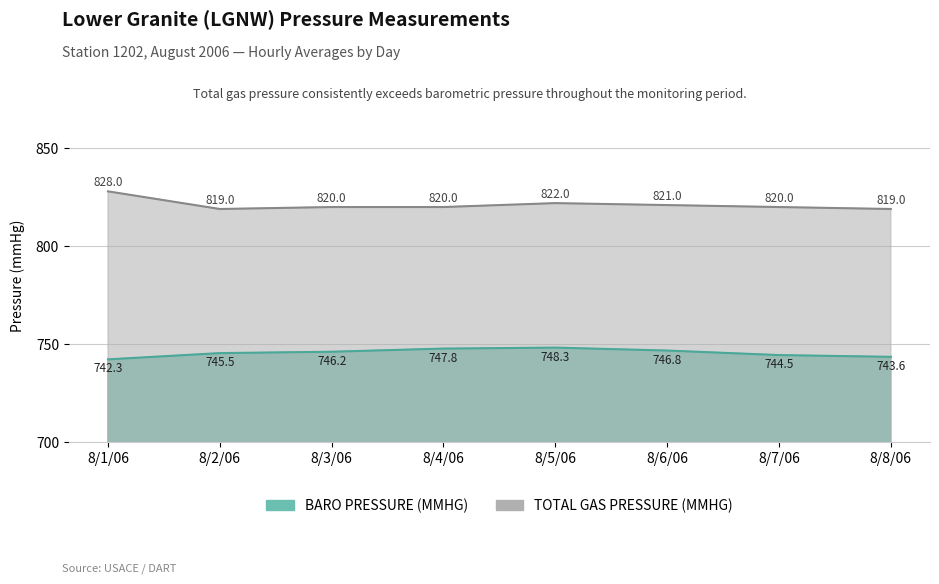

Which label corresponds to the largest value in the chart?

8/1/06